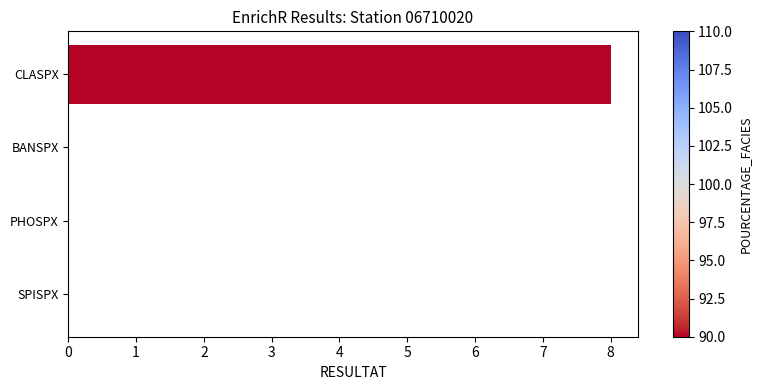

How many data points does each series have?

4